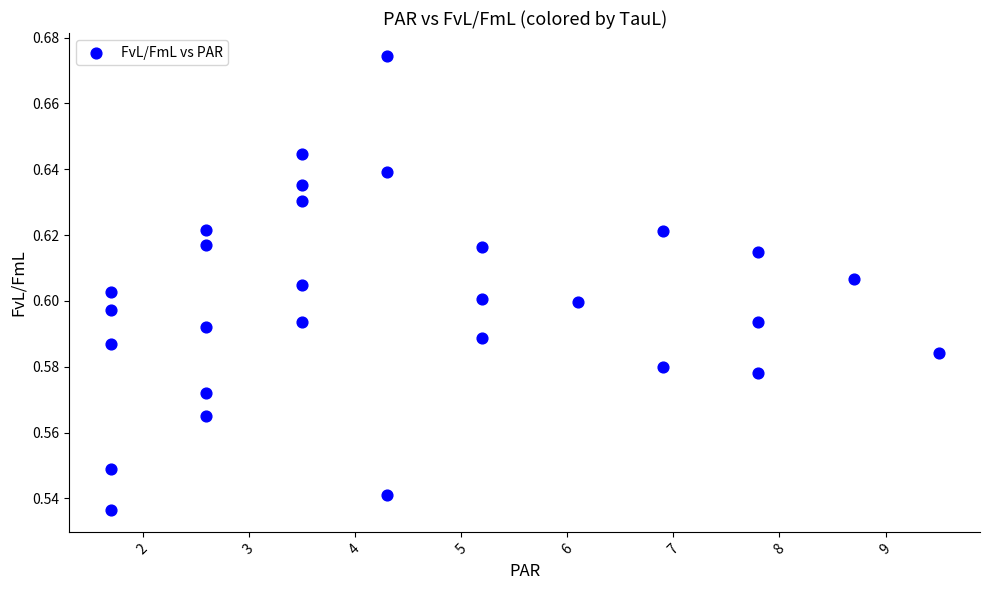

What is the range of X values (max minus min)?

7.8